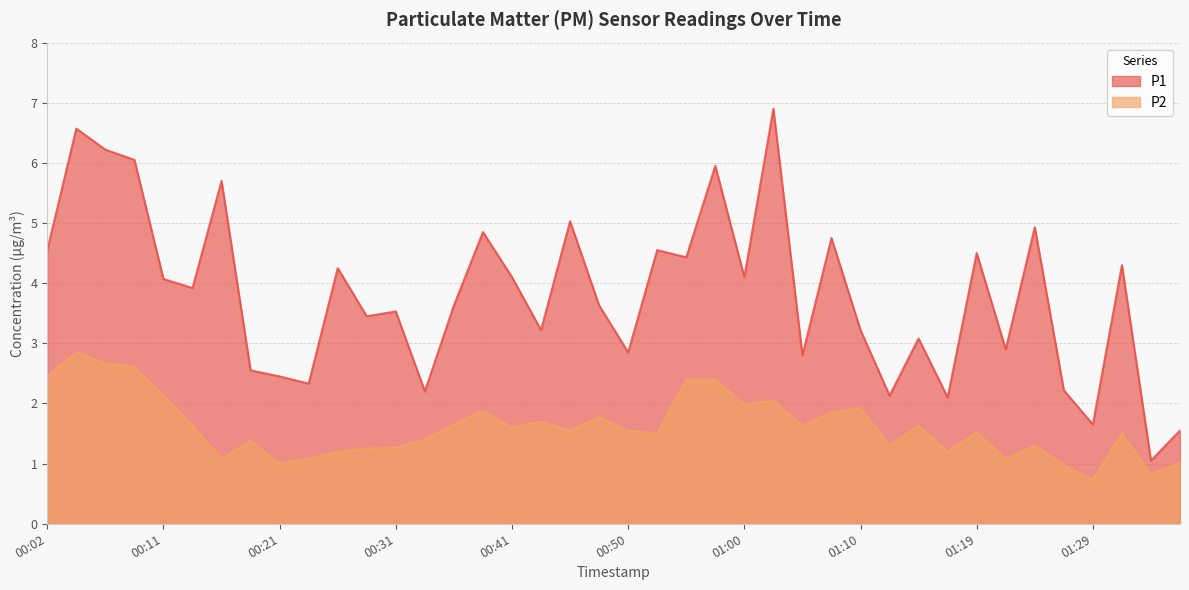

The value of P2 at 00:38 is 0.9. True or false?

False